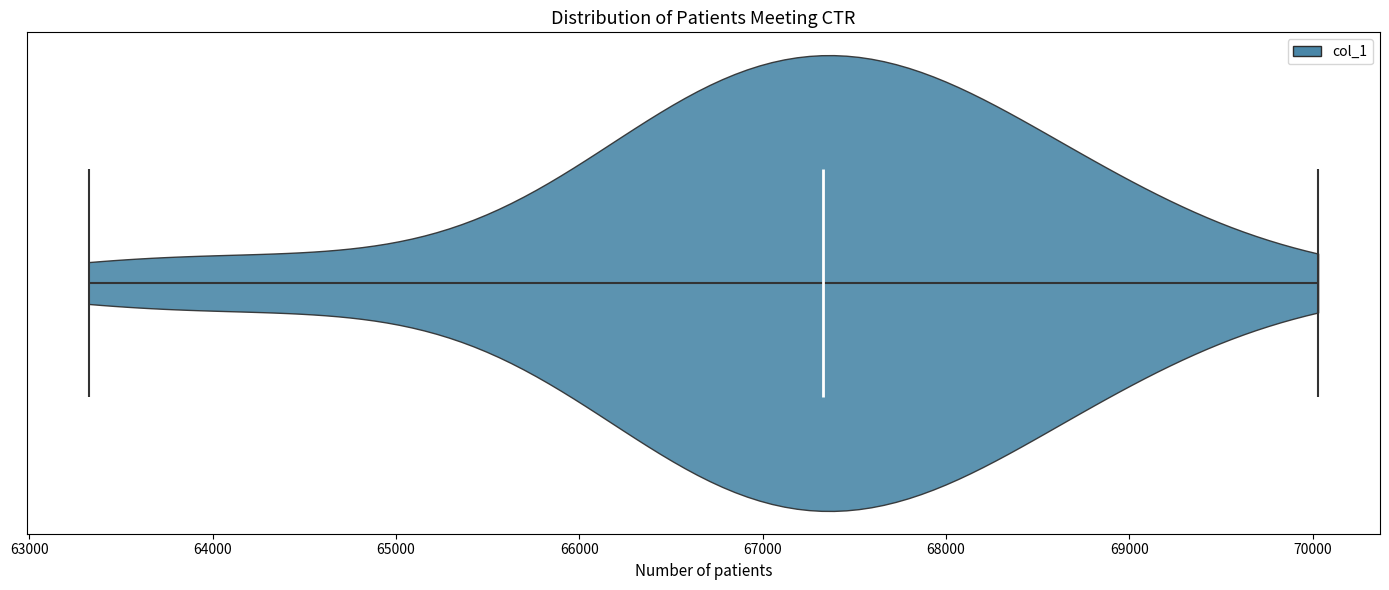

Where does the median line of the violin sit on the x-axis? The values are not printed on the chart, so give them approximately, as read against the axis.

67300